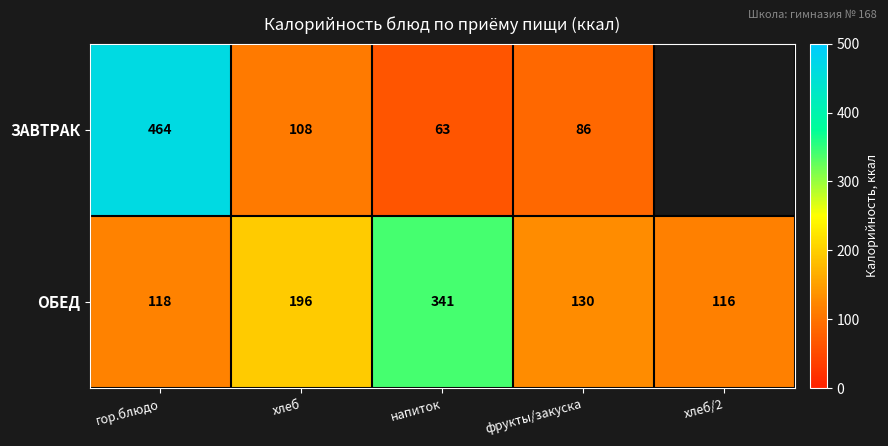

What is the spread (max minus min) of values at гор.блюдо?

346